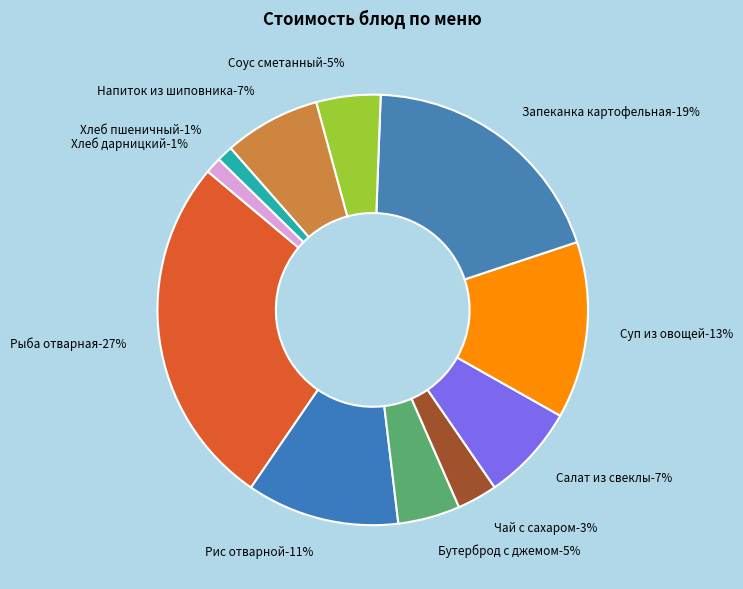

To the nearest percent, what portion does Бутерброд с джемом represent?

5%